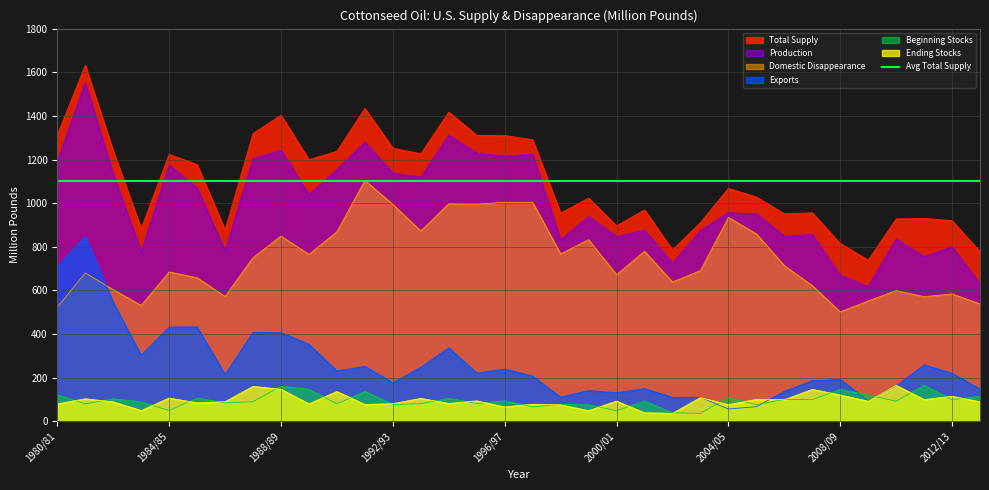

The value of Production at 1988/89 is 1242.5. True or false?

True